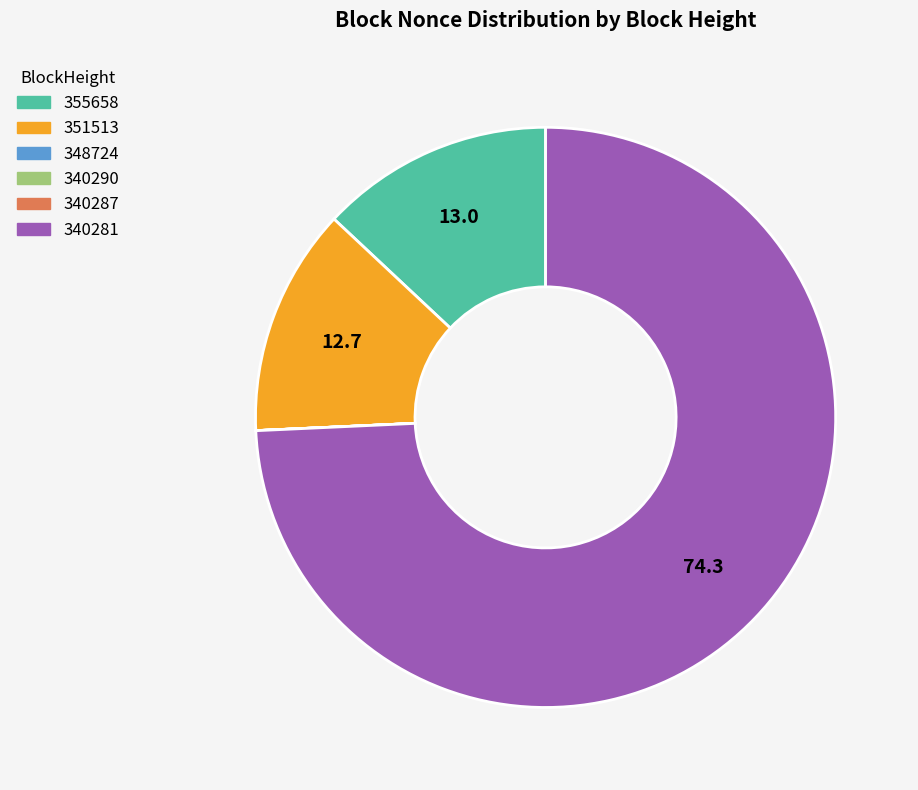

Between 351513 and 340281, which is larger?

340281